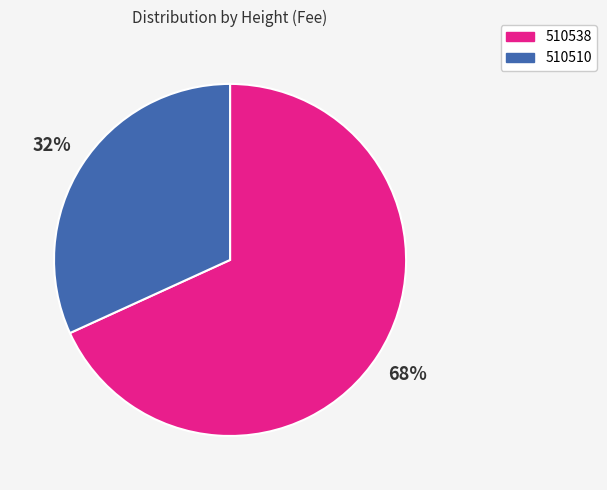

The 510538 slice represents 80% of the pie. True or false?

False